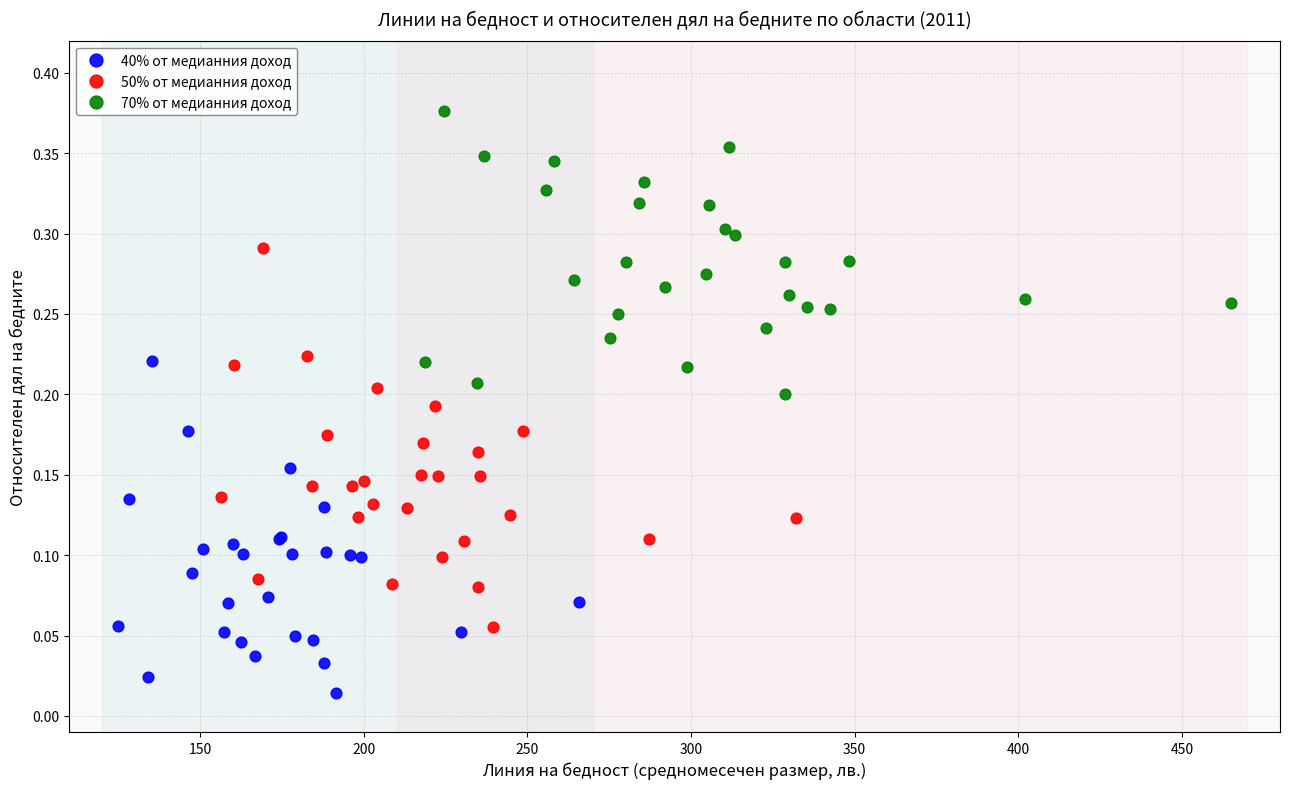

Which series contains the lowest Y value?

40% от медианния доход